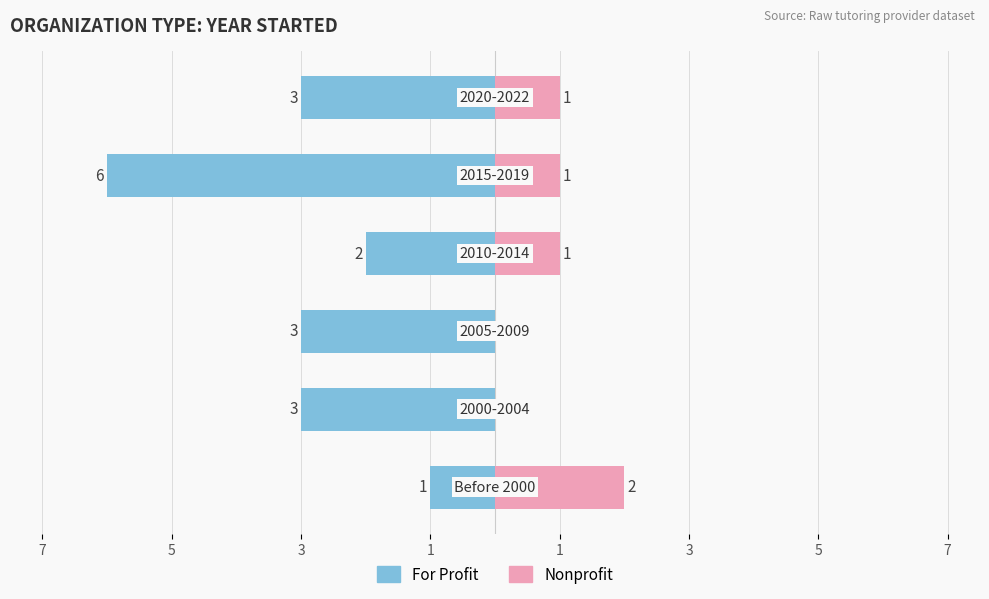

Which series has the largest range (max minus min)?

For Profit